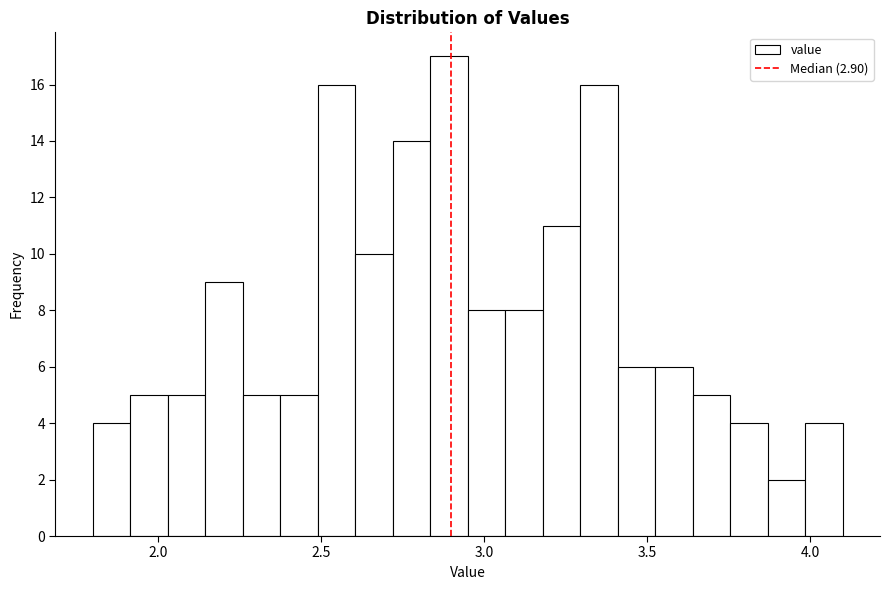

Read against the x-axis, roughly where is the centre of the tallest bar?

2.90